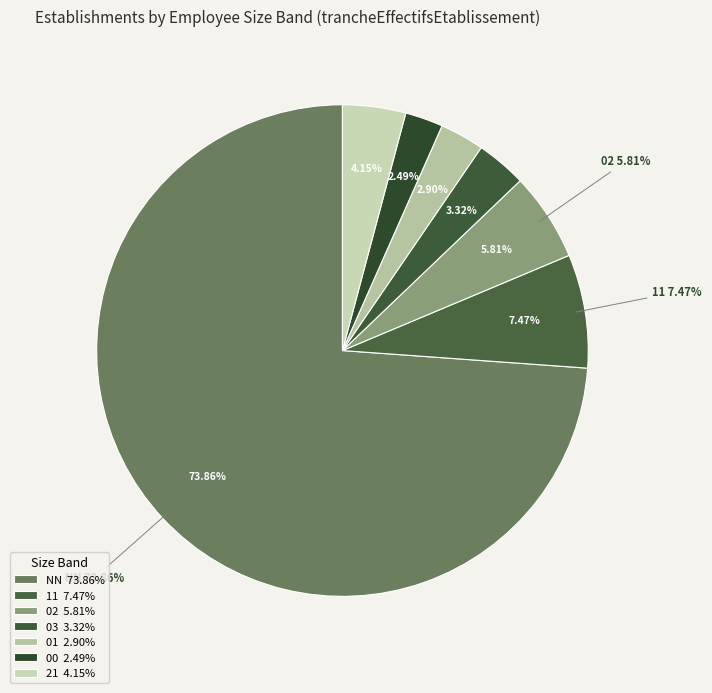

Is there any slice that represents more than half of the pie?

Yes